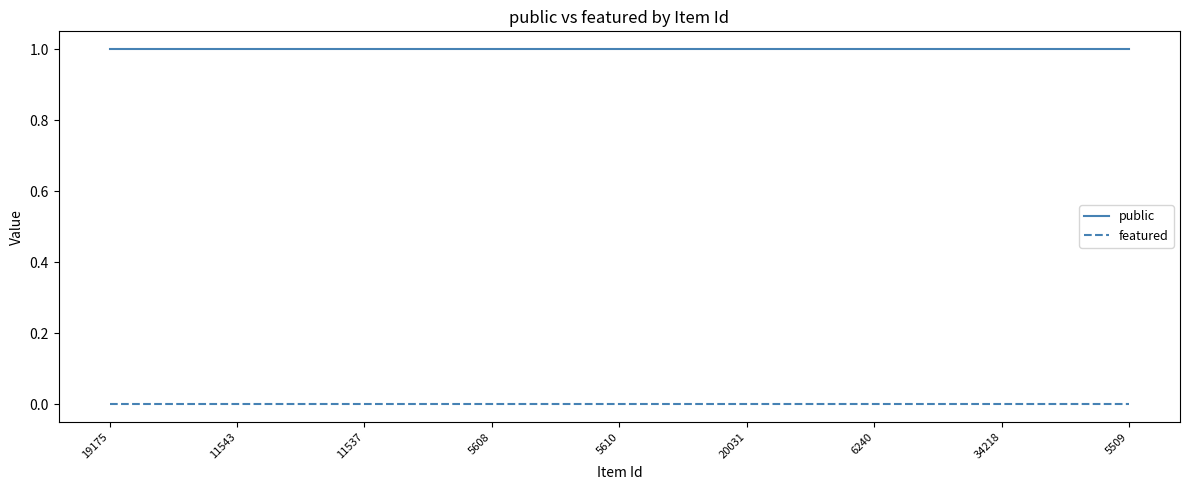

List the series in order of their peak value, highest first.

public, featured